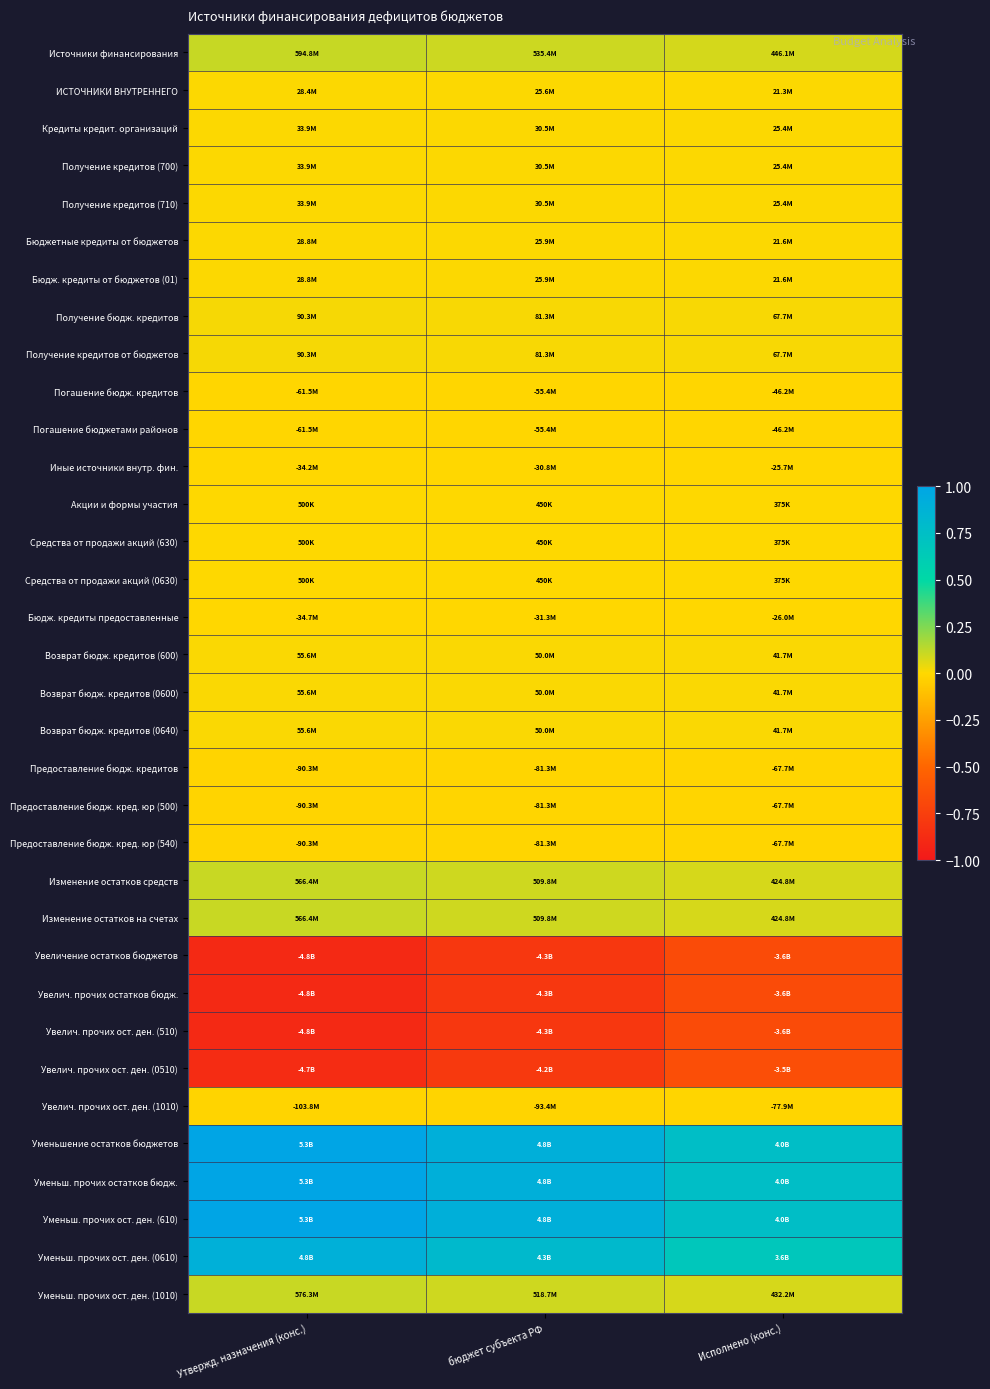

Rank the series by their maximum value, from highest to lowest.

Уменьшение остатков бюджетов, Уменьш. прочих остатков бюдж., Уменьш. прочих ост. ден. (610), Уменьш. прочих ост. ден. (0610), Источники финансирования, Уменьш. прочих ост. ден. (1010), Изменение остатков средств, Изменение остатков на счетах, Получение бюдж. кредитов, Получение кредитов от бюджетов, Возврат бюдж. кредитов (600), Возврат бюдж. кредитов (0600), Возврат бюдж. кредитов (0640), Кредиты кредит. организаций, Получение кредитов (700), Получение кредитов (710), Бюджетные кредиты от бюджетов, Бюдж. кредиты от бюджетов (01), ИСТОЧНИКИ ВНУТРЕННЕГО, Акции и формы участия, Средства от продажи акций (630), Средства от продажи акций (0630), Иные источники внутр. фин., Бюдж. кредиты предоставленные, Погашение бюдж. кредитов, Погашение бюджетами районов, Предоставление бюдж. кредитов, Предоставление бюдж. кред. юр (500), Предоставление бюдж. кред. юр (540), Увелич. прочих ост. ден. (1010), Увелич. прочих ост. ден. (0510), Увеличение остатков бюджетов, Увелич. прочих остатков бюдж., Увелич. прочих ост. ден. (510)